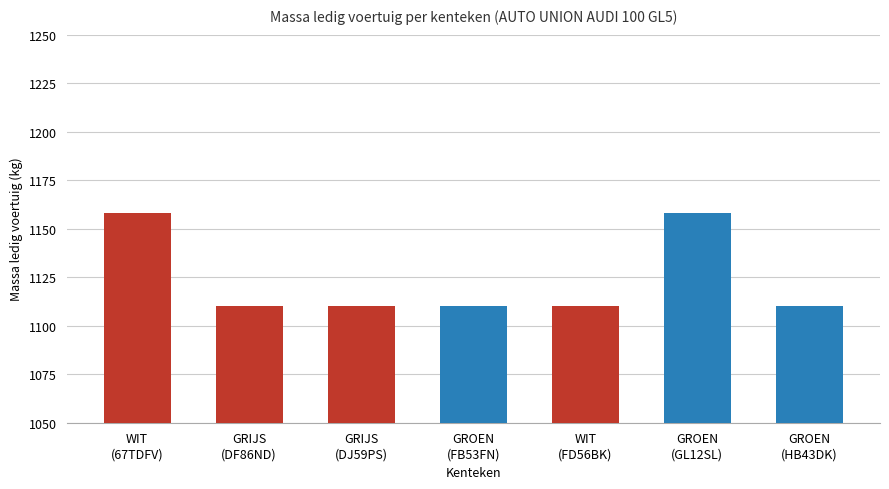

Reading left to right, what are all the values shown in this chart?

1158	1110	1110	1110	1110	1158	1110